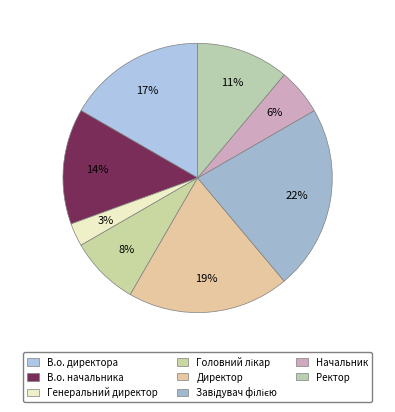

Count the number of slices in the pie.

8